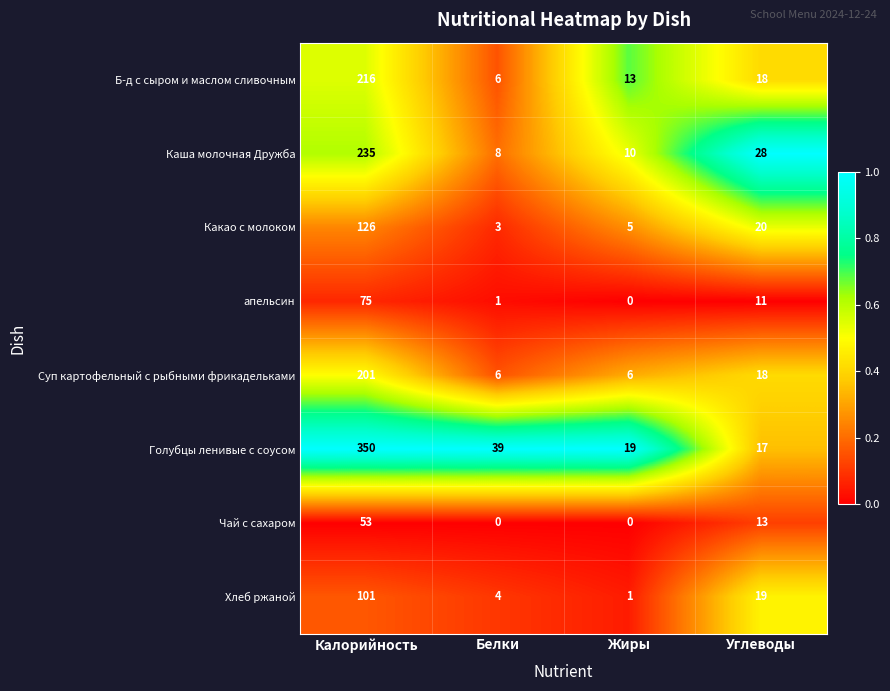

What value does the Каша молочная Дружба series have at Калорийность, to the nearest 5?

235